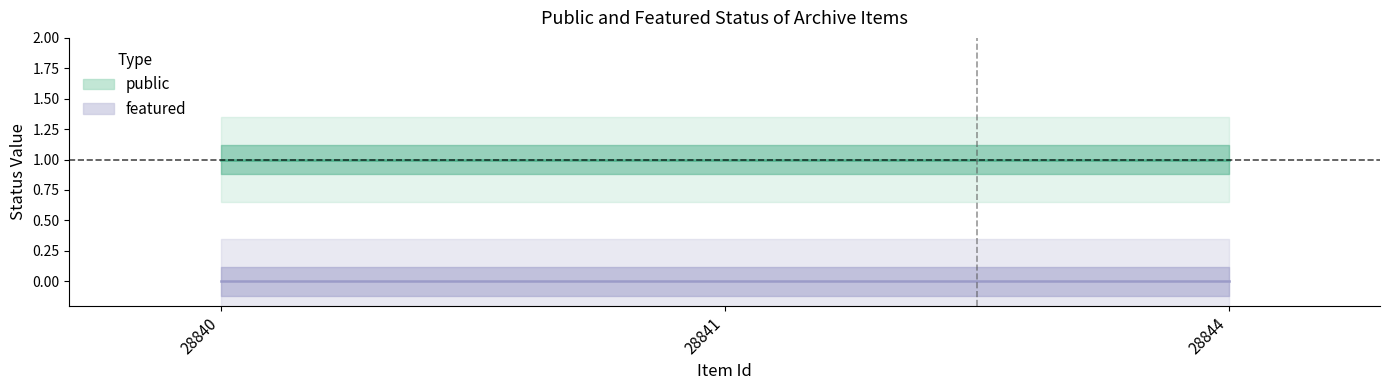

Is the value of featured at 28840 greater than the value of public at 28840?

No